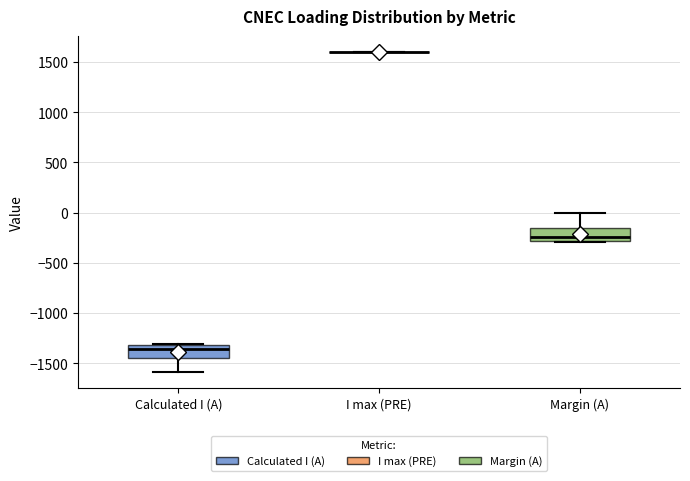

Where is the lower edge of the box for Margin (A) on the y-axis? The values are not printed on the chart, so give them approximately, as read against the axis.

-300